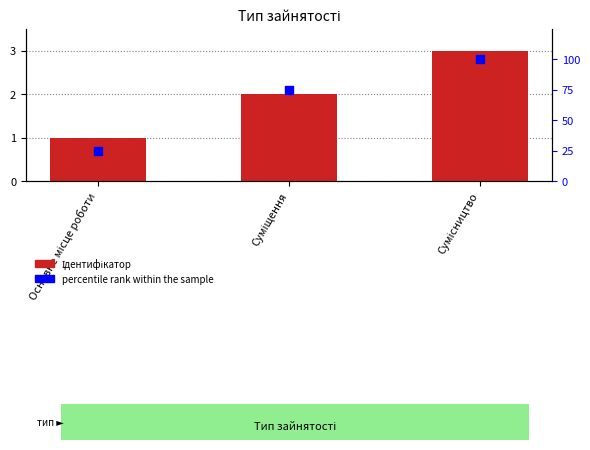

Is the value of percentile rank within the sample at Основне місце роботи greater than the value of Ідентифікатор at Суміщення?

Yes